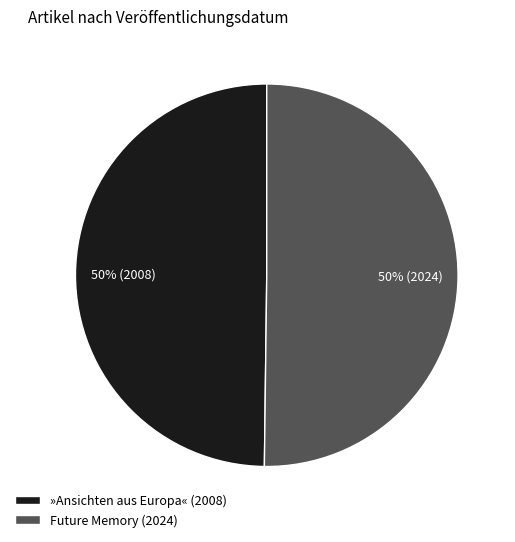

Do »Ansichten aus Europa« and Future Memory together represent more than half of the pie?

Yes